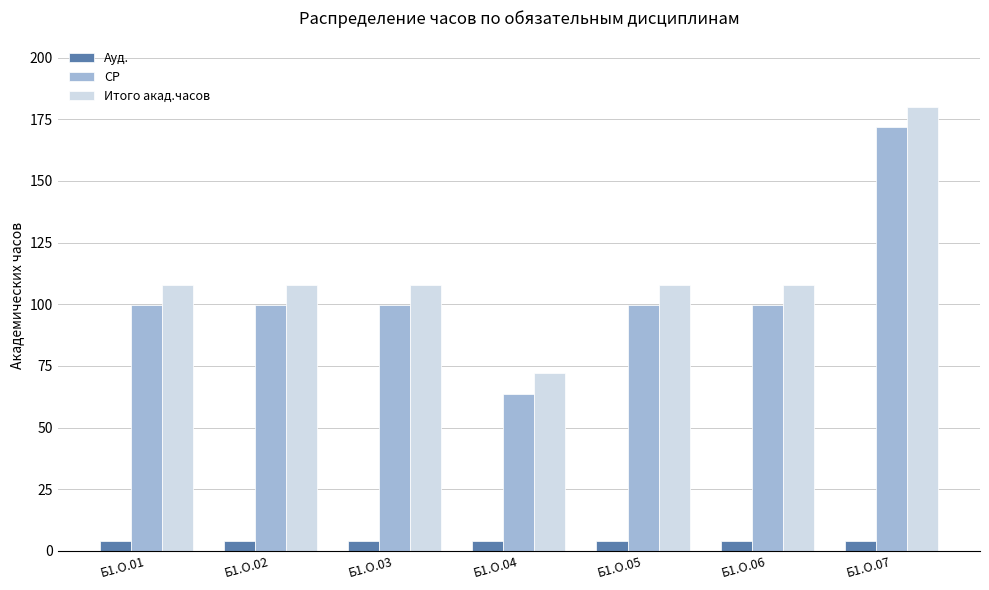

At which category is the sum across all series the highest?

Б1.О.07